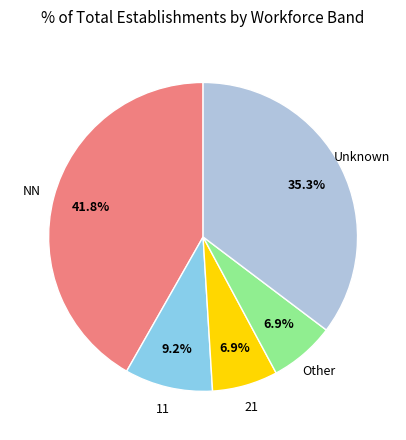

What is the ratio of the value at 11 to the value at Unknown?

0.3